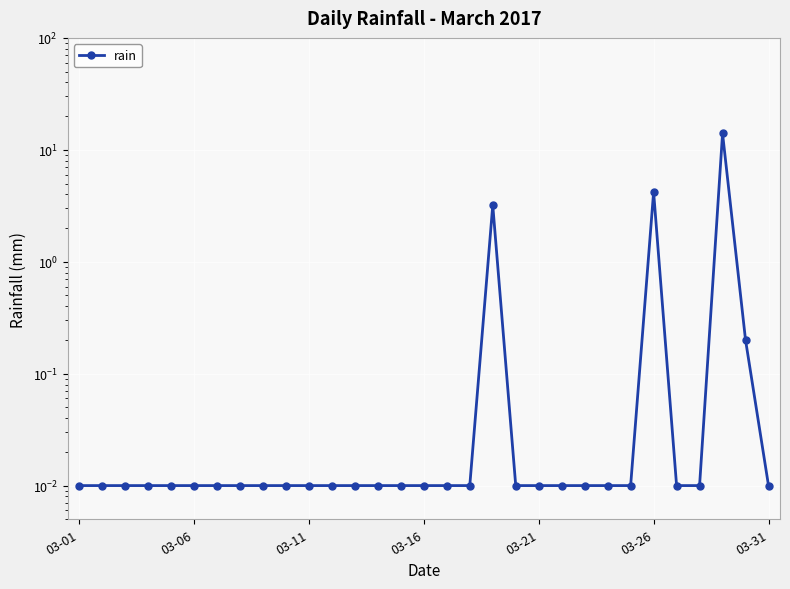

Which has a higher value, 24 or 28?

28